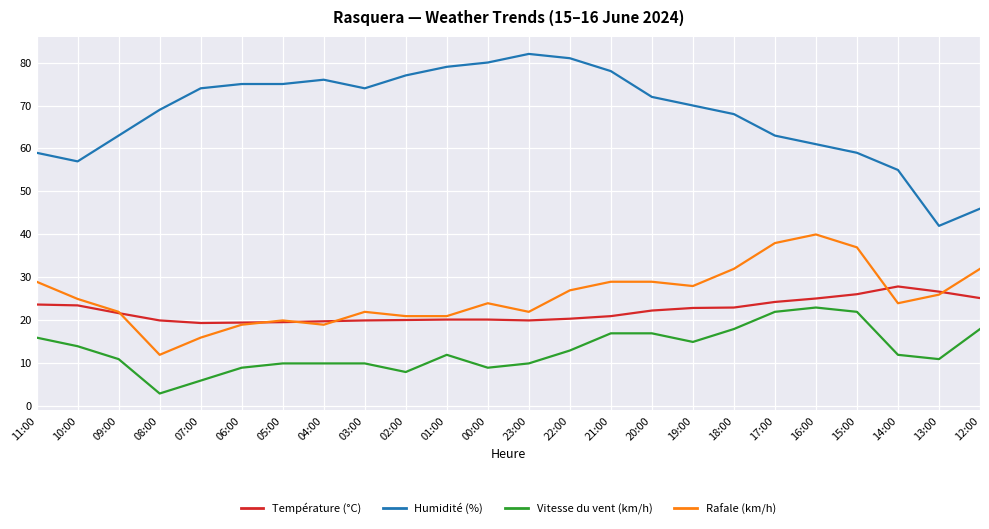

What is the maximum value for Rafale (km/h)?

40.0